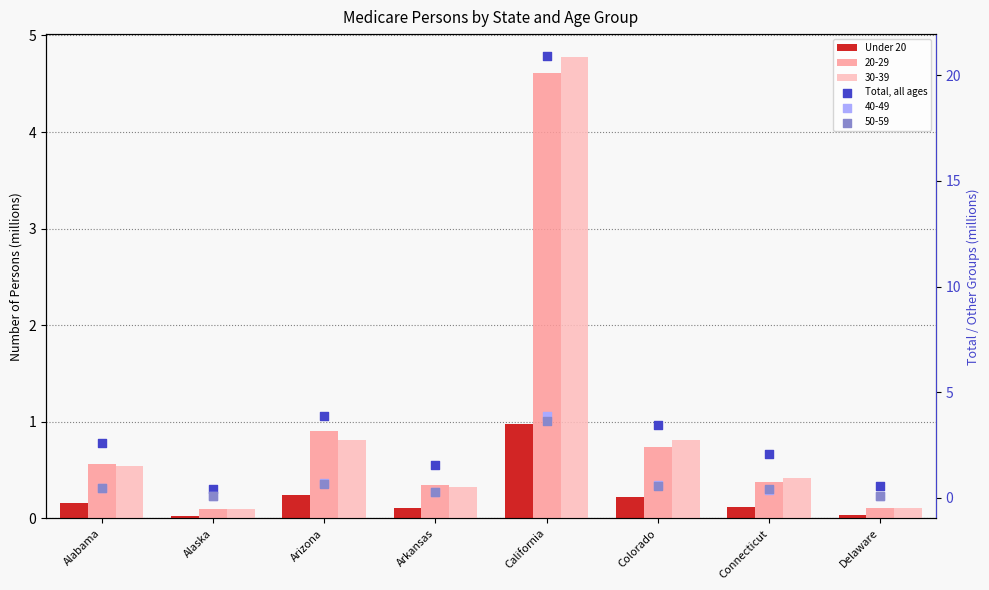

Is the value of Under 20 at Alabama greater than the value of Total, all ages at Delaware?

No